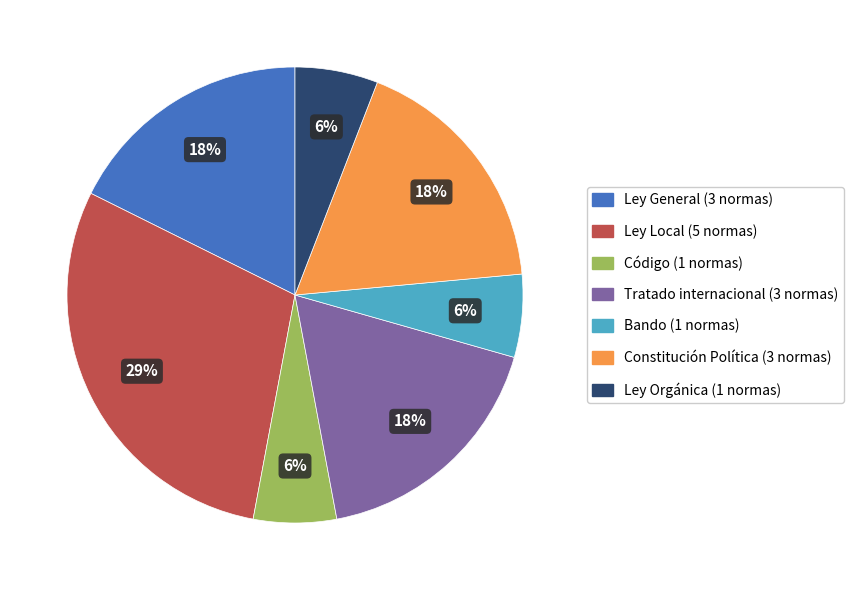

True or false: Ley Local accounts for 29% of the total.

True